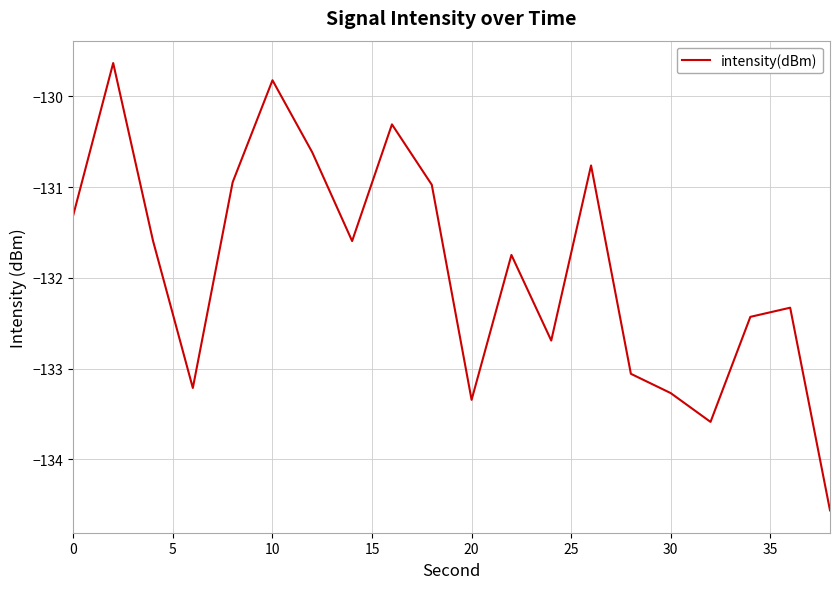

What is the smallest value displayed?

-134.6